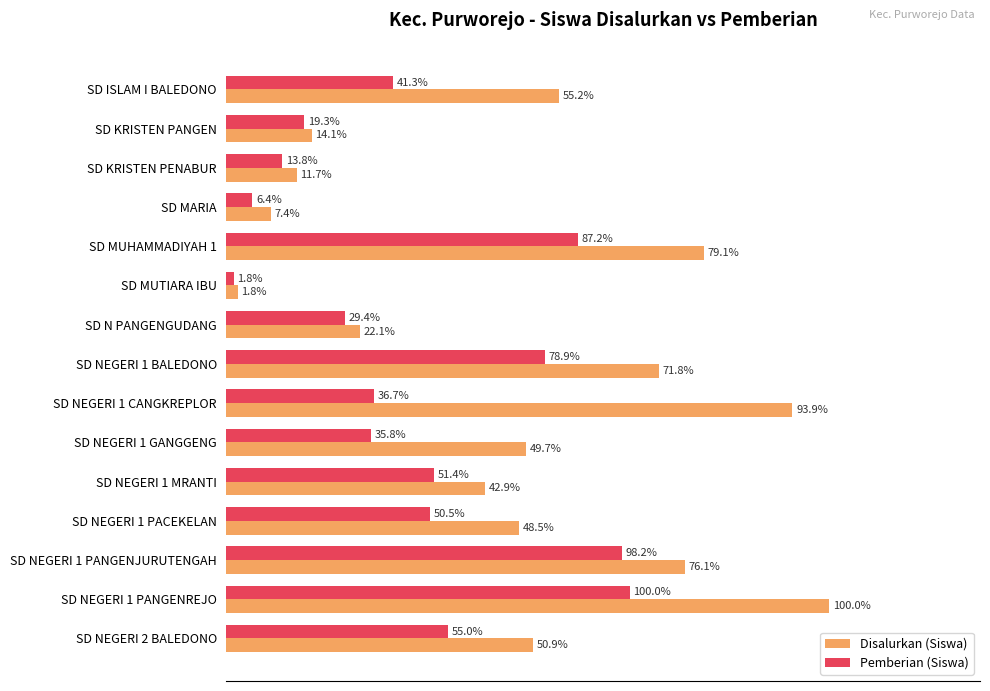

What are all the series names shown in the legend?

Disalurkan (Siswa), Pemberian (Siswa)